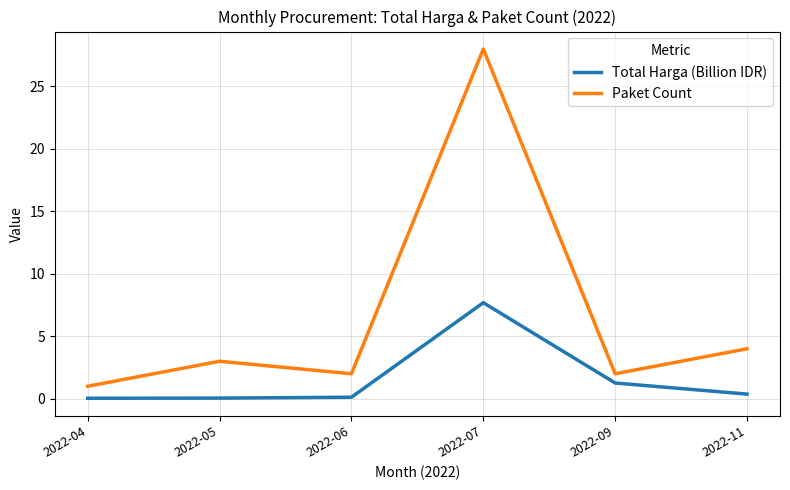

True or false: Total Harga (Billion IDR) and Paket Count cross at least once.

False